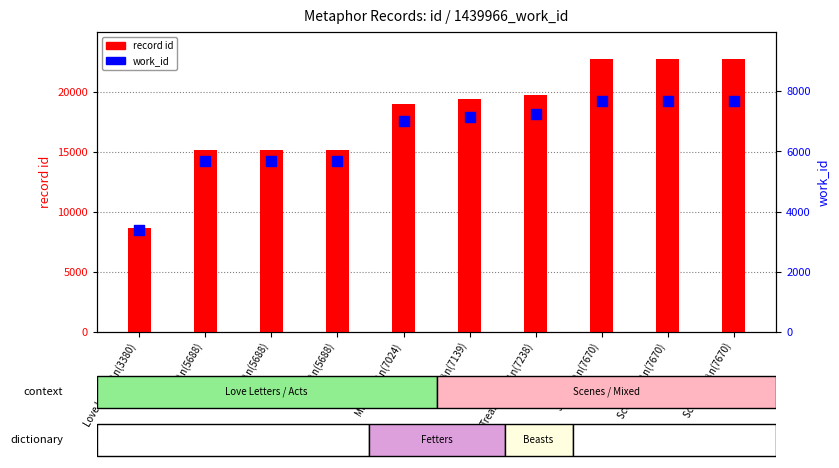

Which series reaches the minimum Y coordinate?

work_id